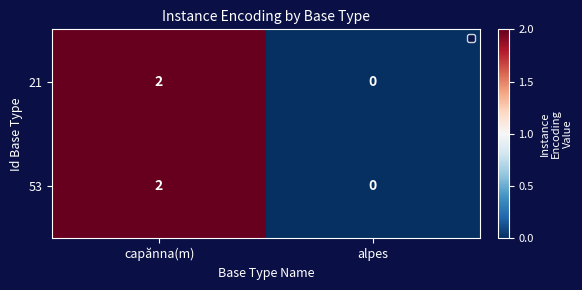

Rank the categories by 21 value from highest to lowest.

capănna(m), alpes